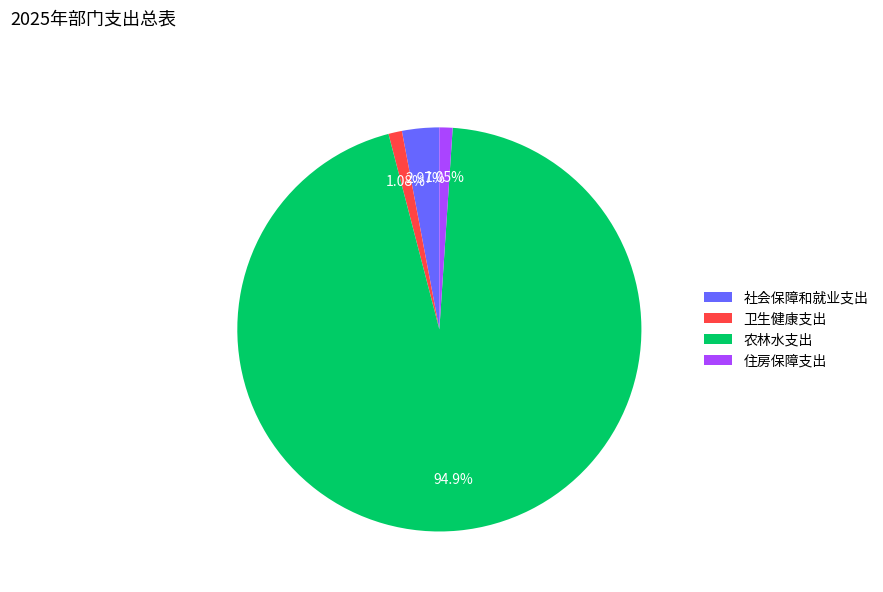

What percentage is the 住房保障支出 slice, to the nearest percent?

1%